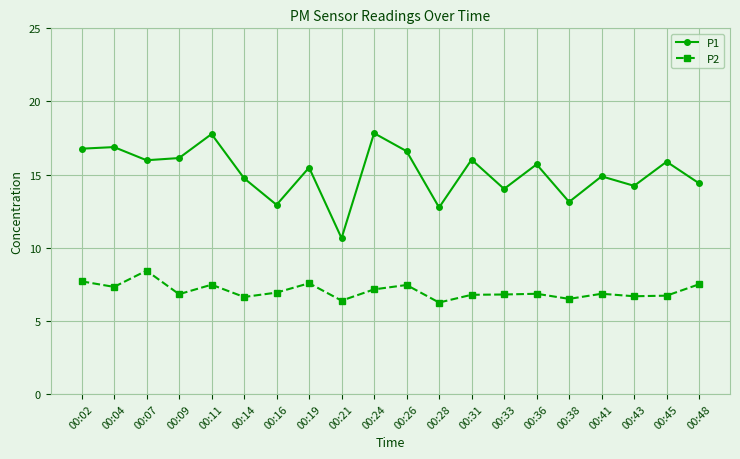

What is the minimum value for P1?

10.7